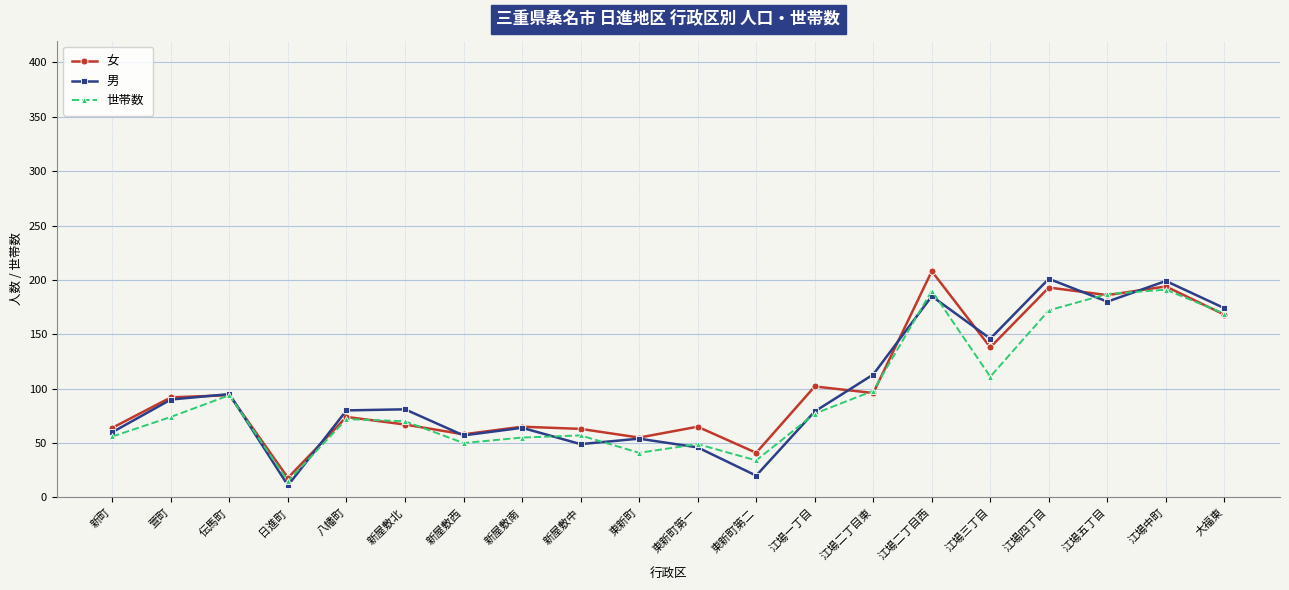

Which series changed the most between 江場中町 and 大福東?

女